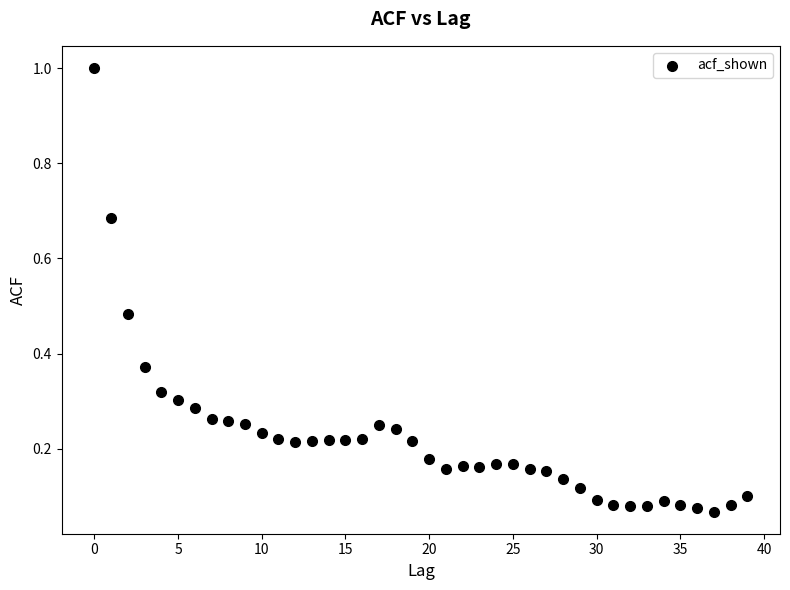

How many points are shown in the scatter plot?

40